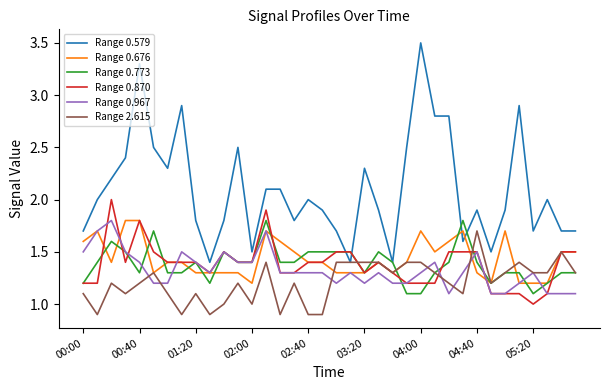

Reading left to right, extract all data points from this chart.

Range 0.579: 1.7	2.0	2.2	2.4	3.3	2.5	2.3	2.9	1.8	1.4	1.8	2.5	1.5	2.1	2.1	1.8	2.0	1.9	1.7	1.4	2.3	1.9	1.4	2.5	3.5	2.8	2.8	1.6	1.9	1.5	1.9	2.9	1.7	2.0	1.7	1.7
Range 0.676: 1.6	1.7	1.4	1.8	1.8	1.3	1.4	1.4	1.3	1.3	1.3	1.3	1.2	1.7	1.6	1.5	1.4	1.4	1.3	1.3	1.3	1.4	1.3	1.4	1.7	1.5	1.6	1.7	1.3	1.2	1.7	1.2	1.2	1.2	1.5	1.5
Range 0.773: 1.2	1.4	1.6	1.5	1.3	1.7	1.3	1.3	1.4	1.2	1.5	1.4	1.4	1.8	1.4	1.4	1.5	1.5	1.5	1.5	1.3	1.5	1.4	1.1	1.1	1.3	1.4	1.8	1.4	1.2	1.3	1.3	1.1	1.2	1.3	1.3
Range 0.870: 1.2	1.2	2.0	1.4	1.8	1.5	1.4	1.4	1.4	1.3	1.5	1.4	1.4	1.9	1.3	1.3	1.4	1.4	1.5	1.5	1.3	1.4	1.3	1.2	1.2	1.2	1.5	1.5	1.5	1.1	1.1	1.1	1.0	1.1	1.5	1.5
Range 0.967: 1.5	1.7	1.8	1.5	1.4	1.2	1.2	1.5	1.4	1.3	1.5	1.4	1.4	1.7	1.3	1.3	1.3	1.3	1.2	1.3	1.2	1.3	1.2	1.2	1.3	1.4	1.1	1.3	1.5	1.1	1.1	1.2	1.3	1.1	1.1	1.1
Range 2.615: 1.1	0.9	1.2	1.1	1.2	1.3	1.1	0.9	1.1	0.9	1.0	1.2	1.0	1.4	0.9	1.2	0.9	0.9	1.4	1.4	1.4	1.4	1.3	1.4	1.4	1.3	1.2	1.1	1.7	1.2	1.3	1.4	1.3	1.3	1.5	1.3